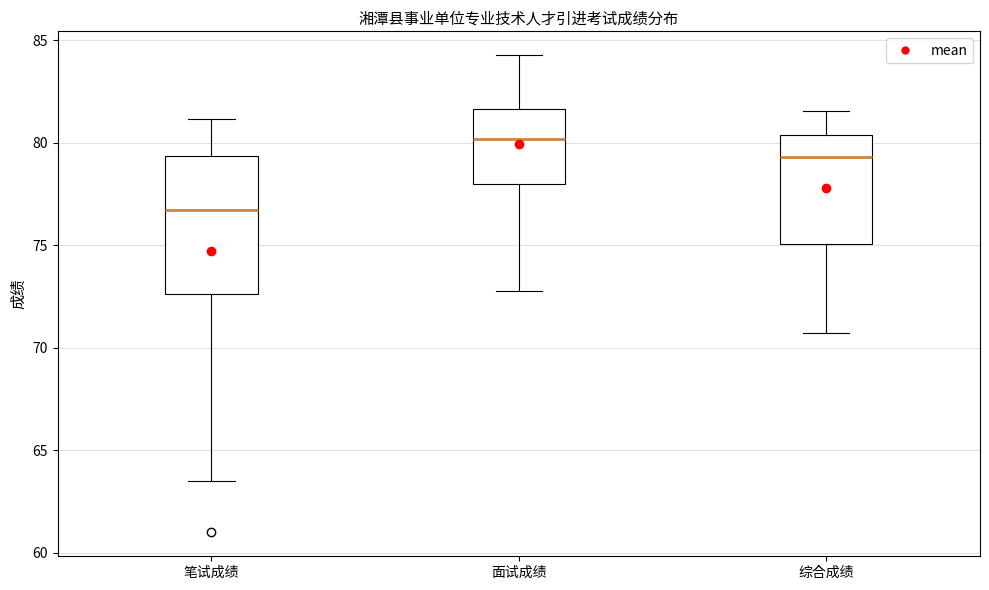

Reading left to right, read every box against the y-axis: the position of its median line, the range the box covers, and the ends of its whiskers. The values are not printed on the chart, so give them approximately, as read against the axis.

笔试成绩: median 76.5, box 72.5 to 79.5, whiskers 63.5 to 81.0
面试成绩: median 80.0, box 78.0 to 81.5, whiskers 73.0 to 84.5
综合成绩: median 79.5, box 75.0 to 80.5, whiskers 70.5 to 81.5